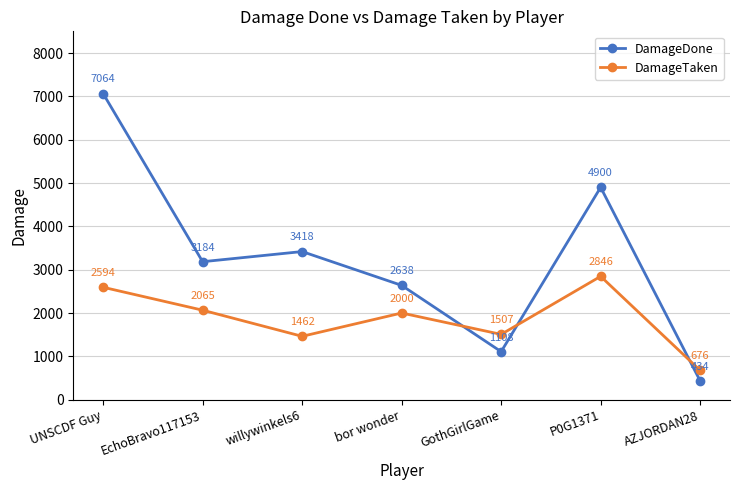

At how many categories does at least one series exceed 2244?

5